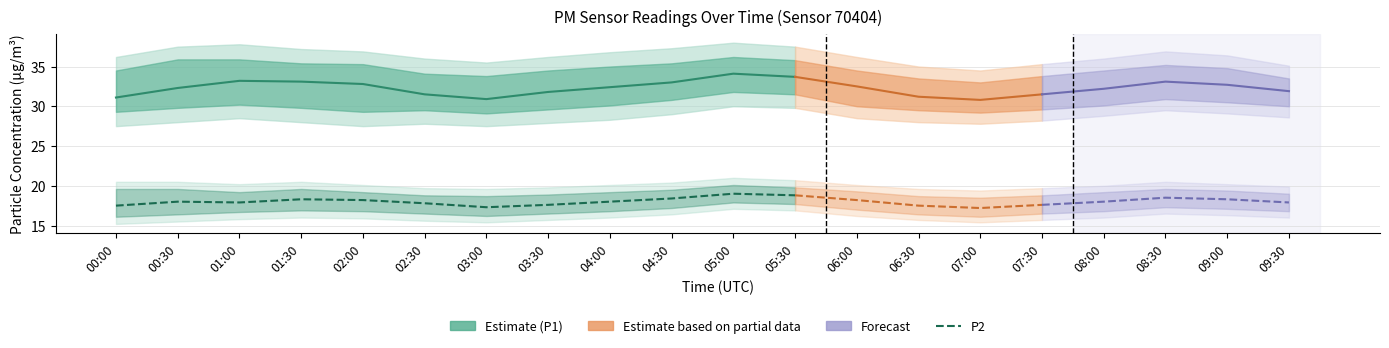

At which label is P1 closest to 32?

03:30